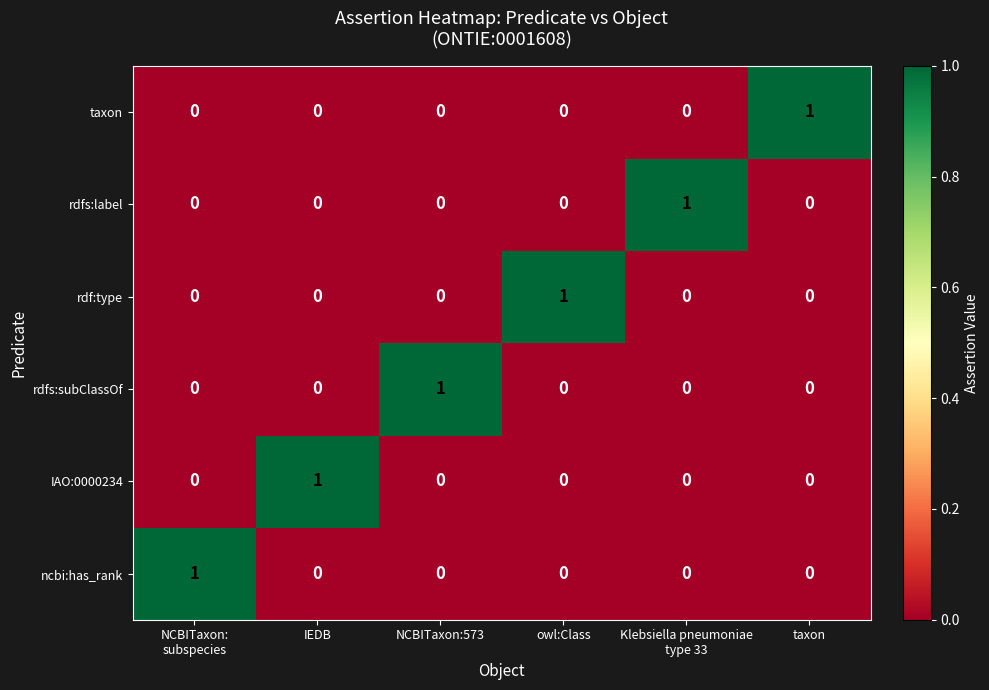

How many rdf:type values are between 0 and 1?

6